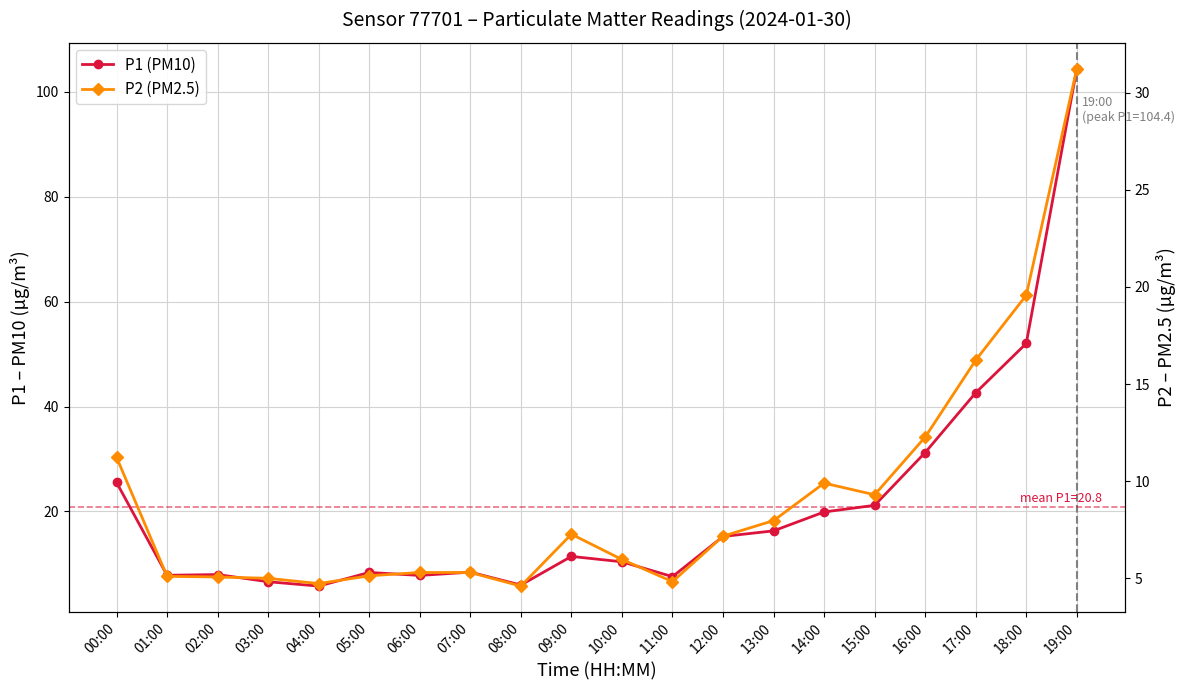

At which category does P2 (PM2.5) reach its first local peak?

09:00